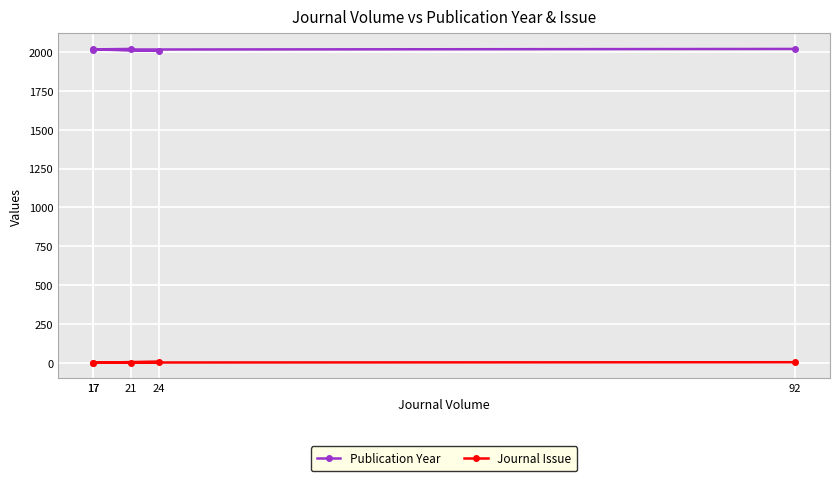

What is the highest value of the Journal Issue series?

5